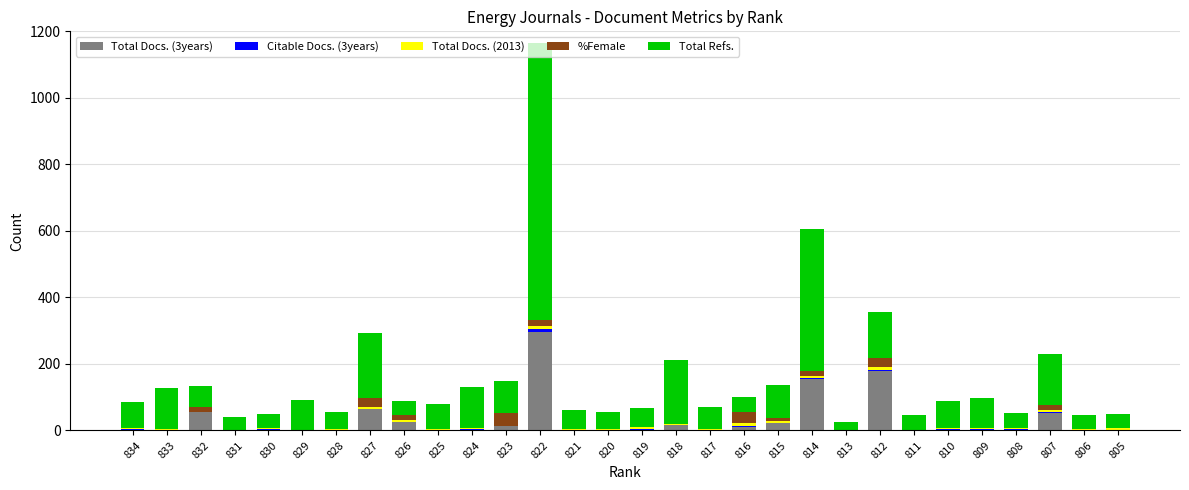

At which category is the sum across all series the highest?

822